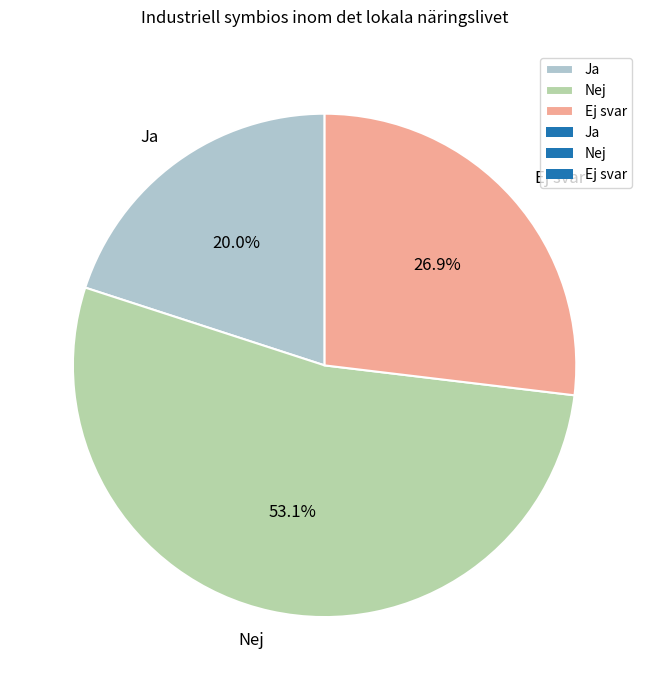

How many segments does this pie chart have?

3